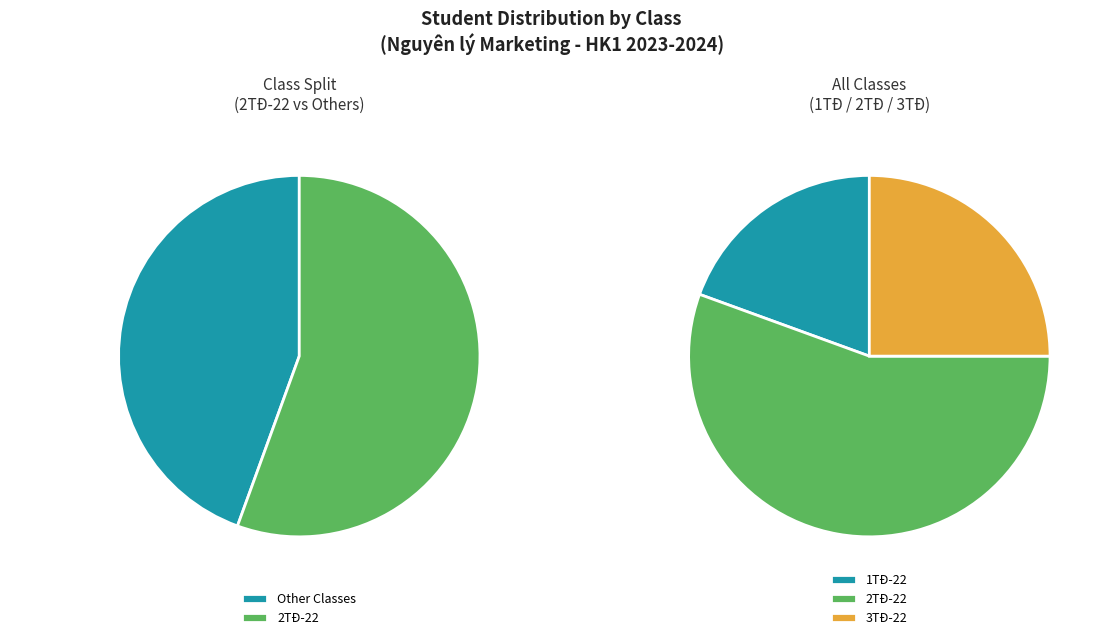

How many segments does this pie chart have?

3